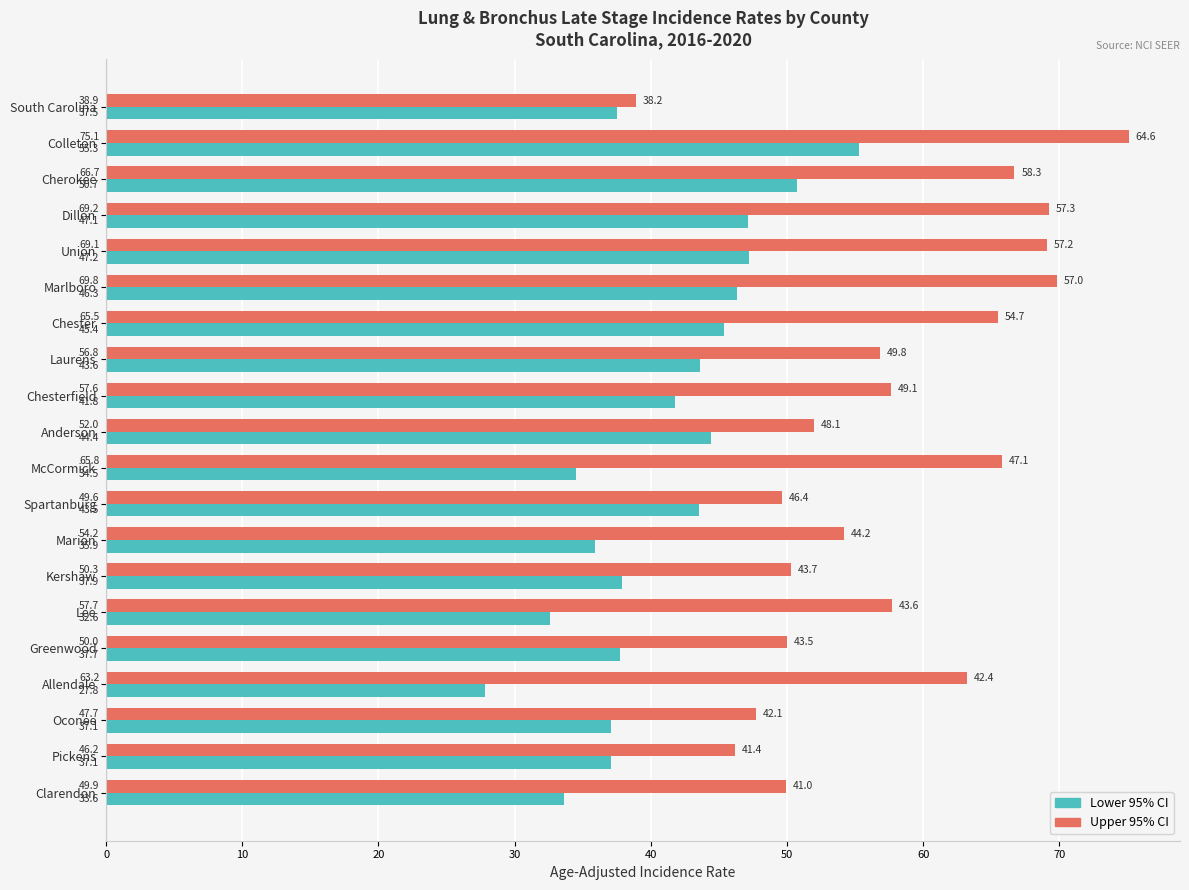

Is it true that Upper 95% CI equals 49.9 at Clarendon?

True